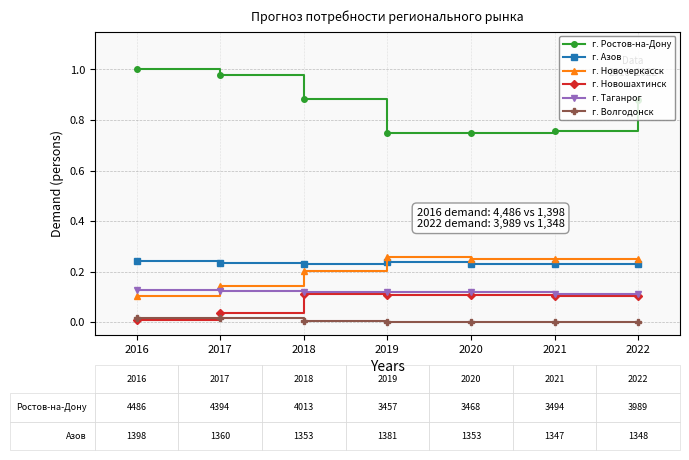

The value of г. Новочеркасск at 2016 is 0.1. True or false?

True